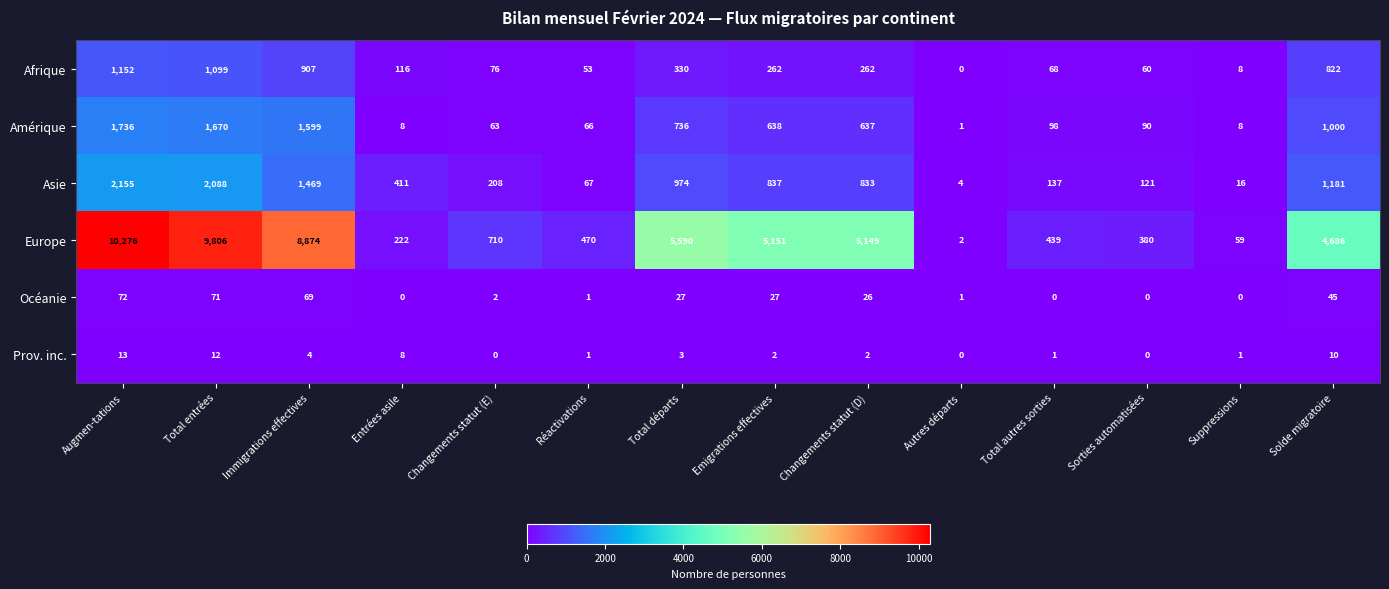

Where does the Asie series first go above 833?

Augmen-tations